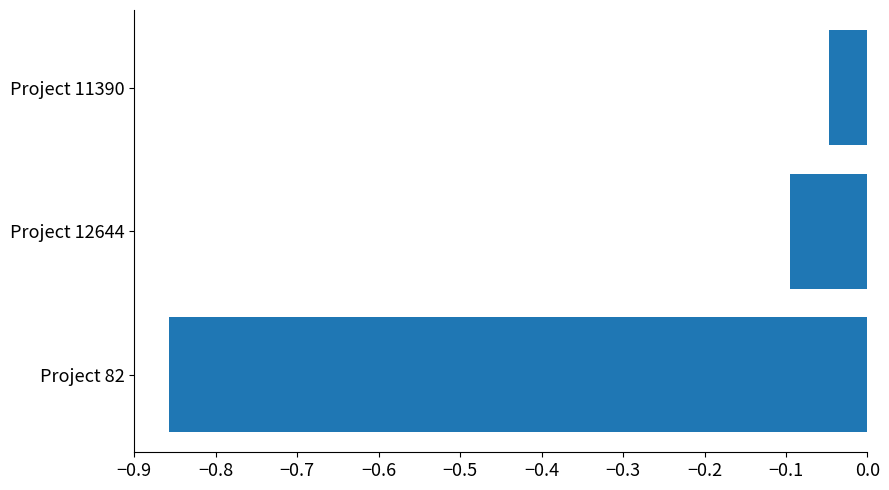

What is the change in value from Project 82 to Project 12644?

+0.8